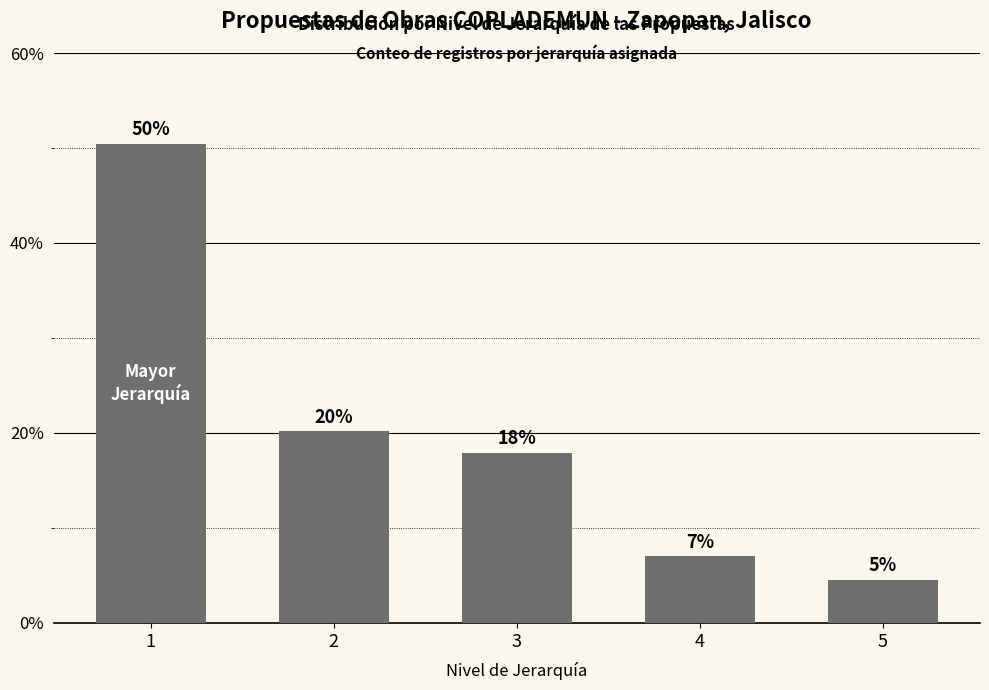

Which label corresponds to the largest value in the chart?

1